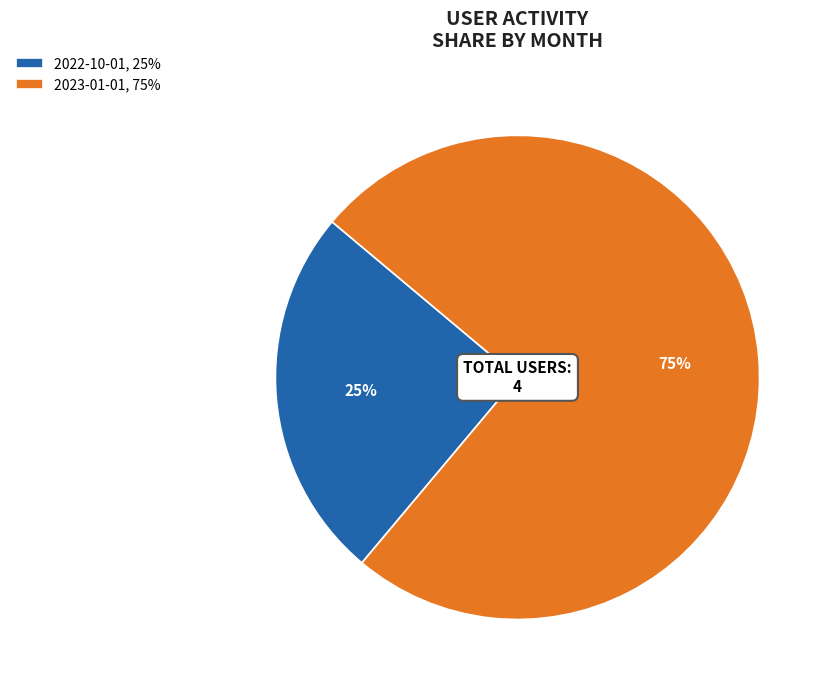

Is the sum of 2022-10-01, 25% and 2023-01-01, 75% greater than half?

Yes